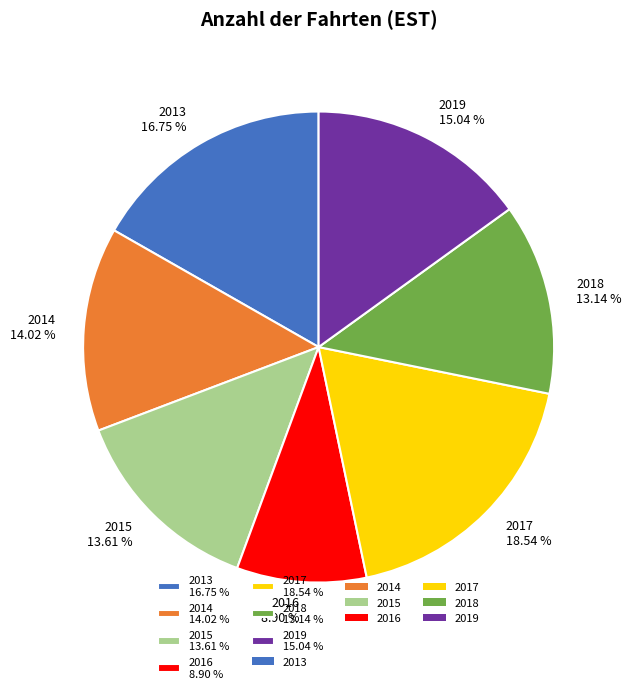

To the nearest percent, what percentage of the pie is 2014?

14%